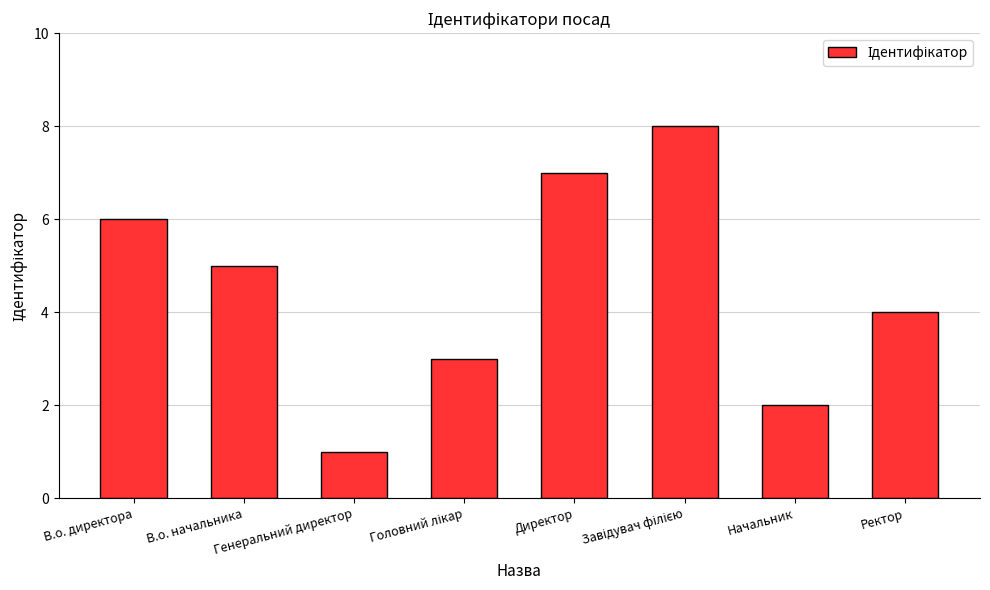

What position from the right is В.о. начальника?

7